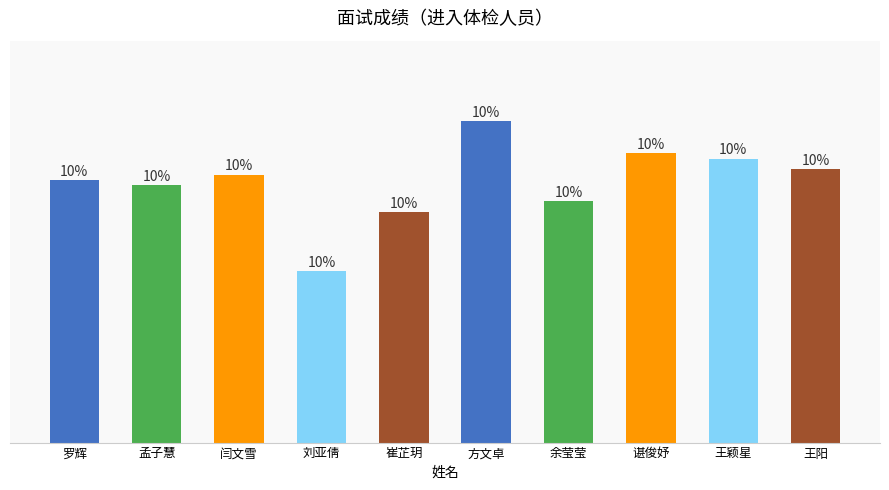

Are the bars horizontal?

No